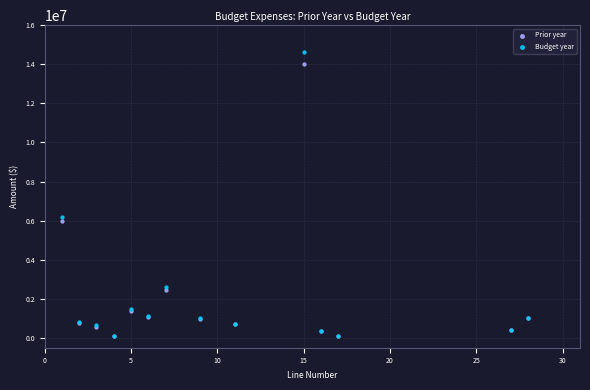

What are all the series names shown in the legend?

Prior year, Budget year